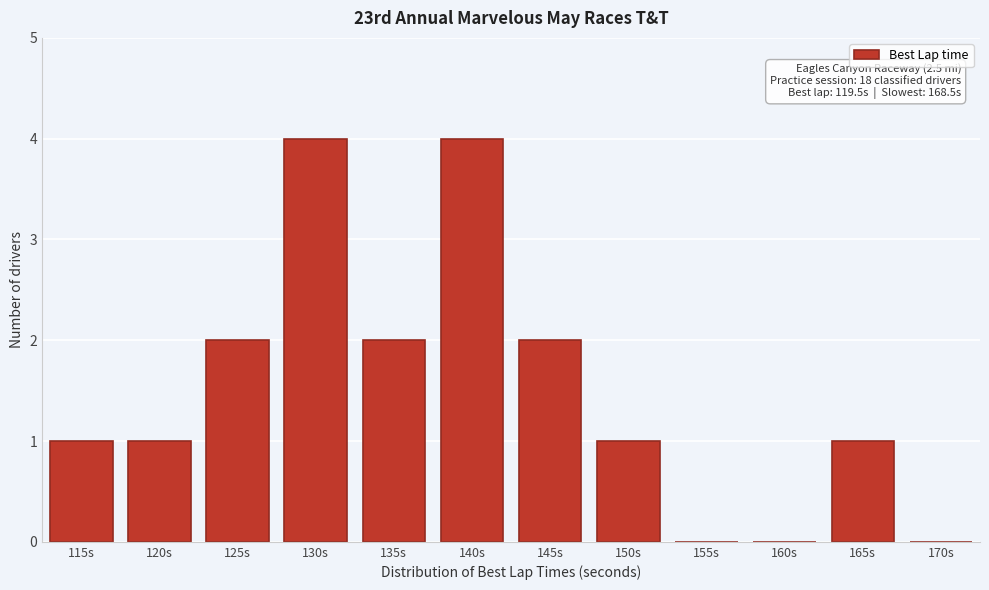

Reading right to left, list all the values displayed in this chart.

170s=0	165s=1	160s=0	155s=0	150s=1	145s=2	140s=4	135s=2	130s=4	125s=2	120s=1	115s=1